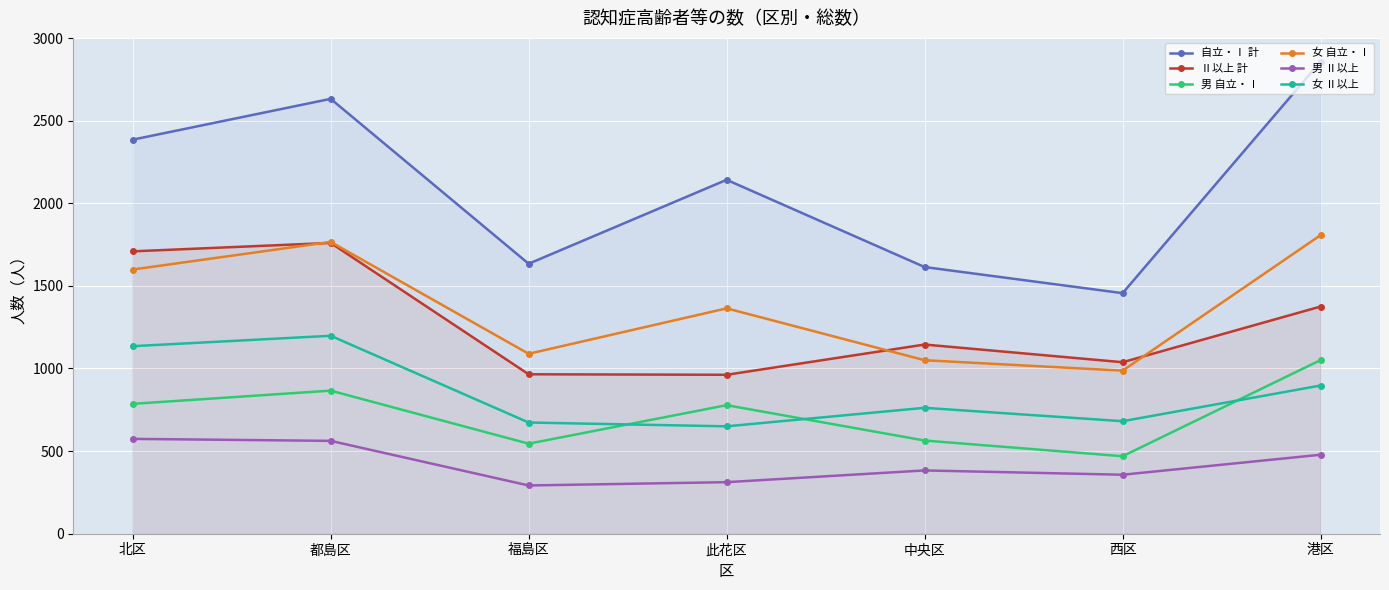

True or false: 自立・Ⅰ 計 and 男 自立・Ⅰ intersect in this chart.

False